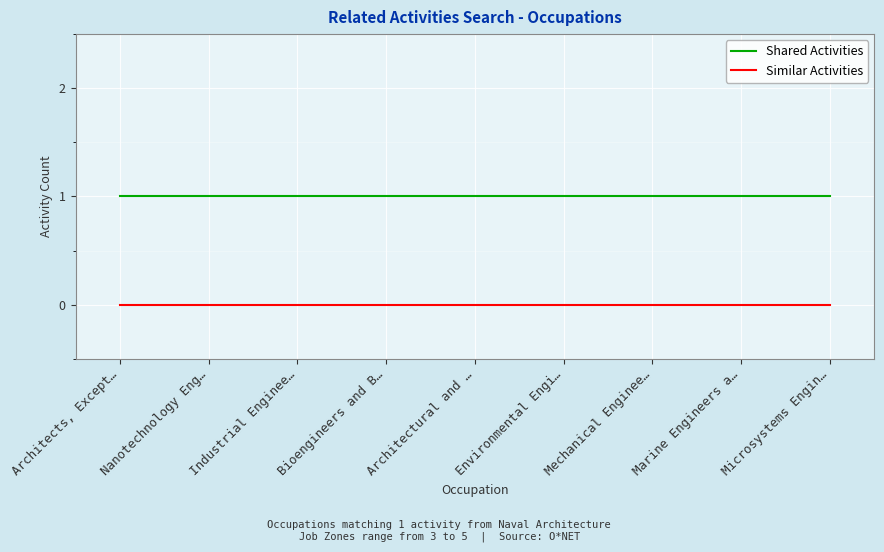

Which series has the largest total across all categories?

Shared Activities